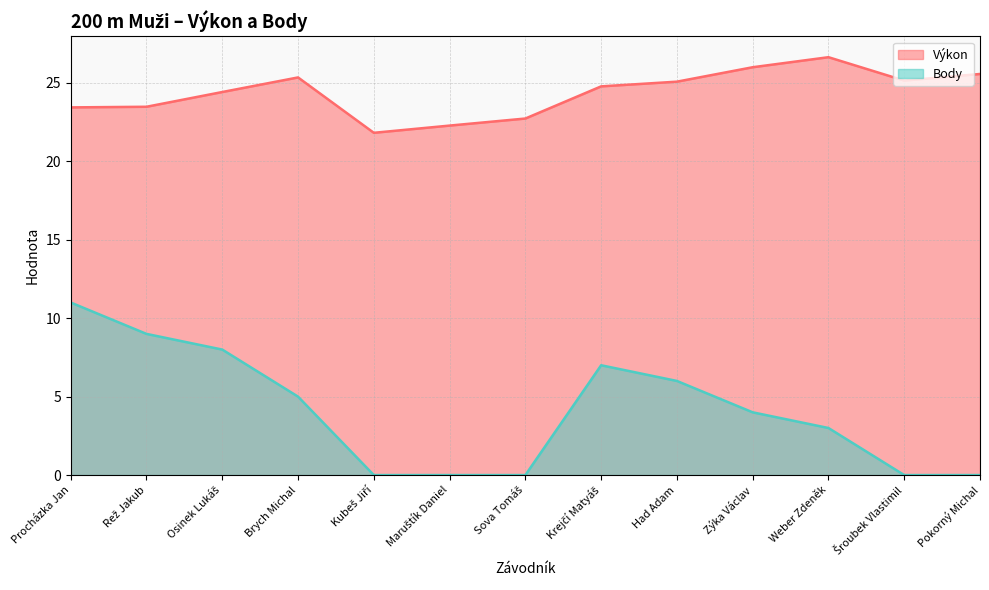

At Procházka Jan, list the series in order from smallest to largest.

Body, Výkon